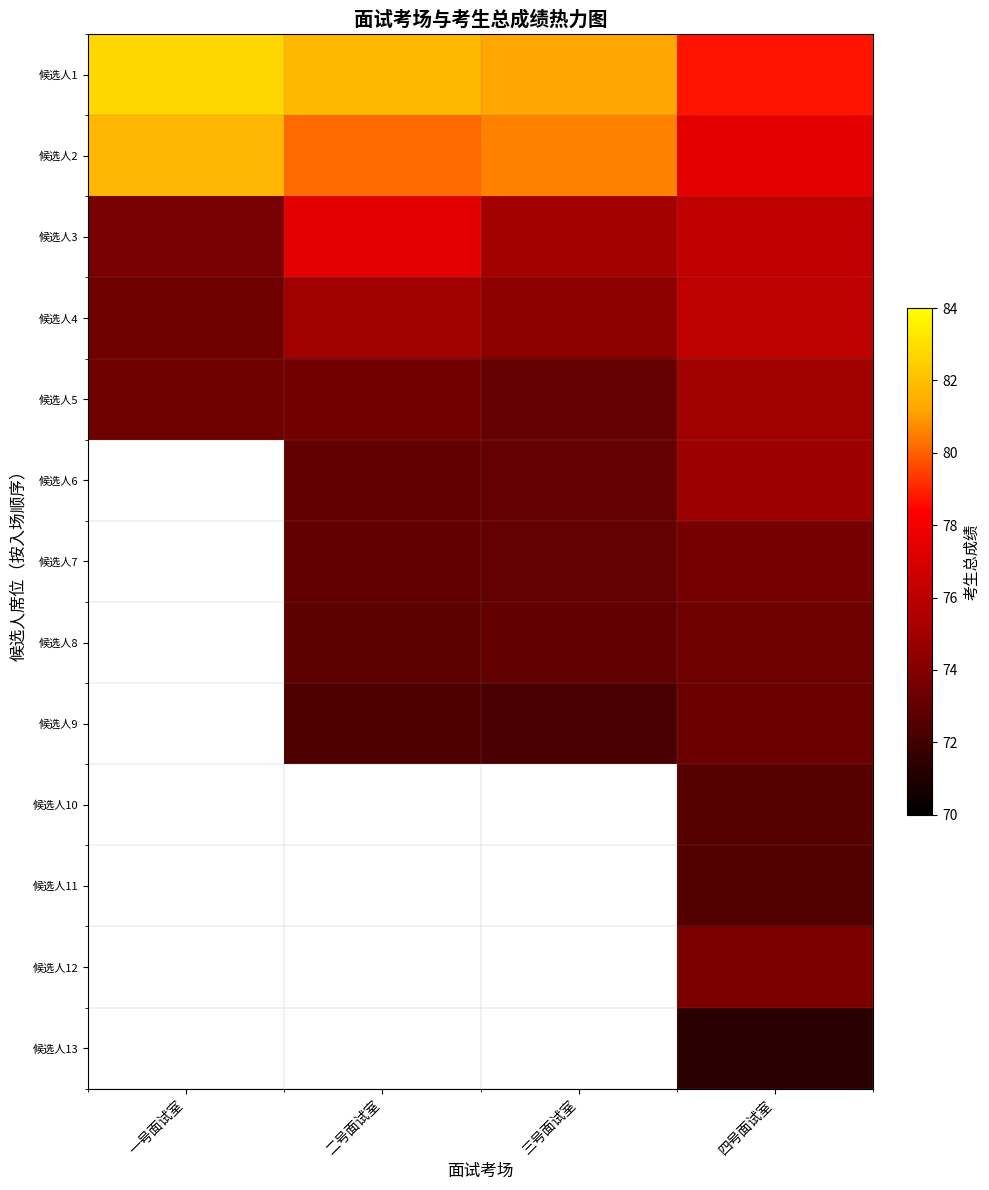

What is the difference between the highest and lowest values at 二号面试室?

9.4